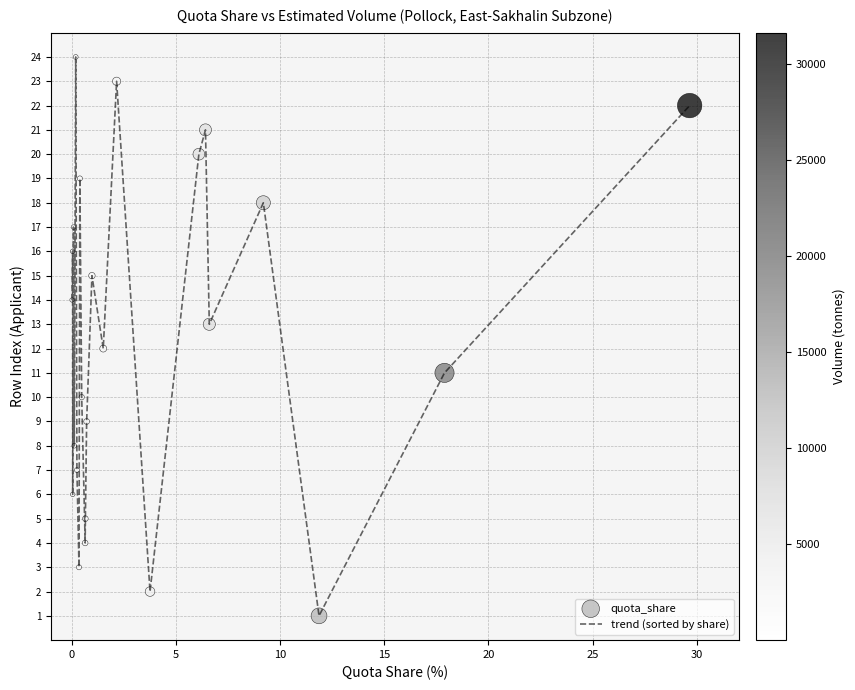

What is the difference between the maximum and minimum values?

23